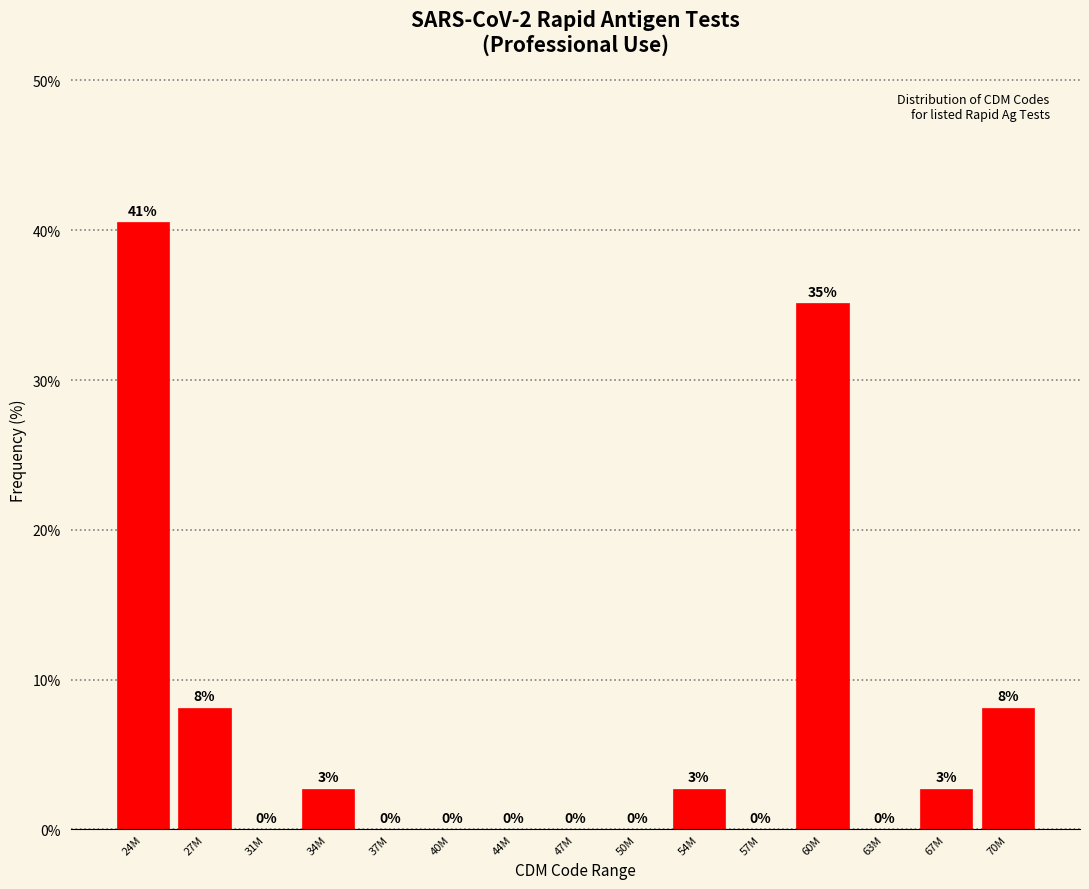

Which has a higher value, 34M or 31M?

34M